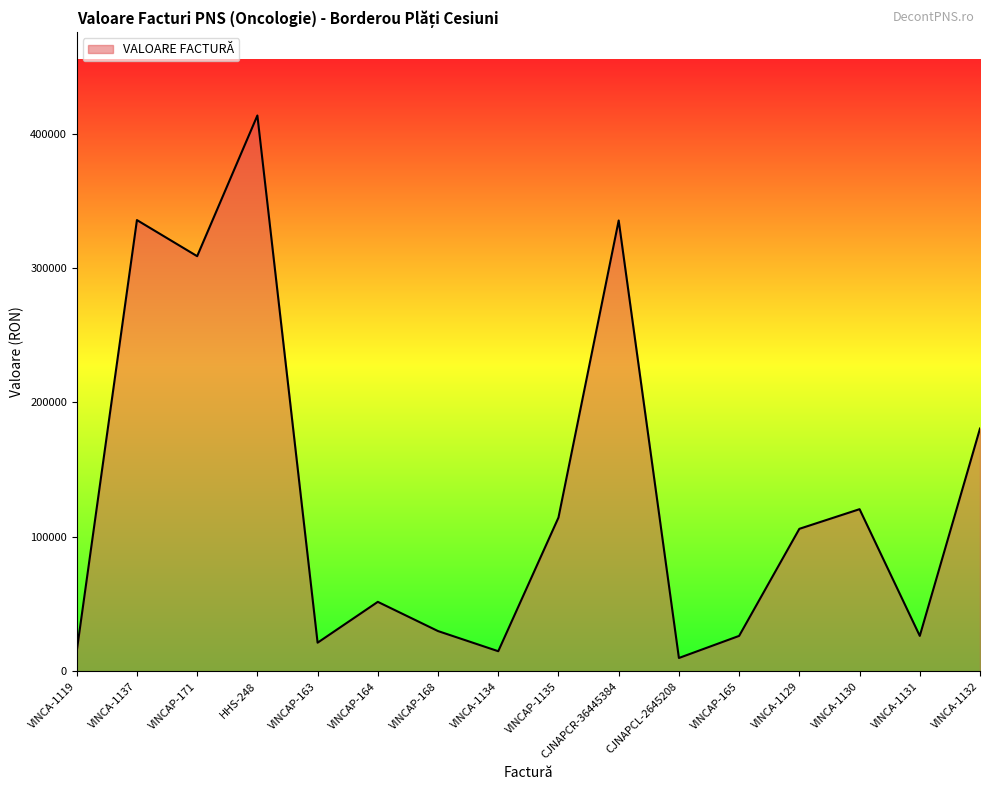

What is the approximate value at HHS-248?

413437.7